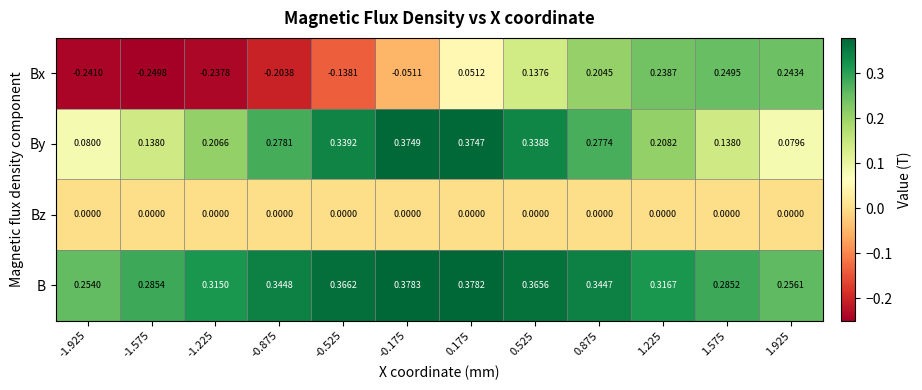

Which series has the widest spread of values?

Bx